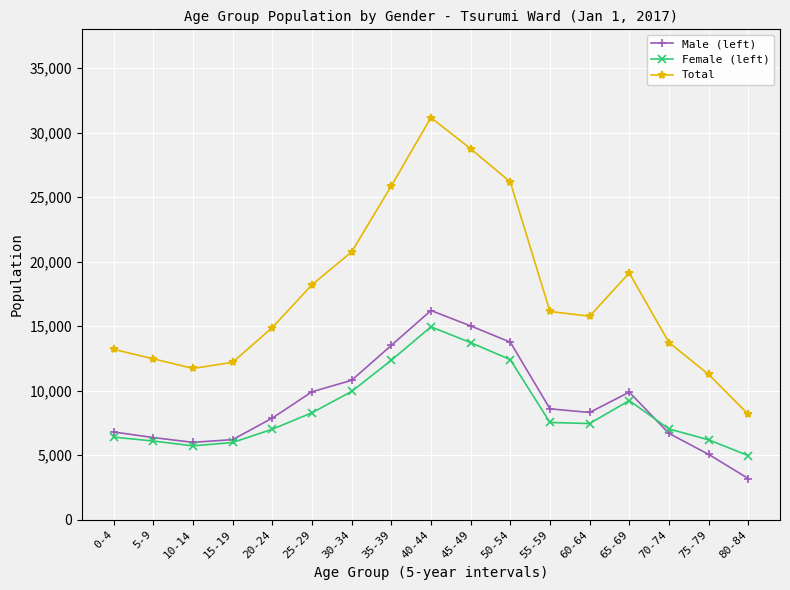

Which category has the lowest value in the Male (left) series?

80-84